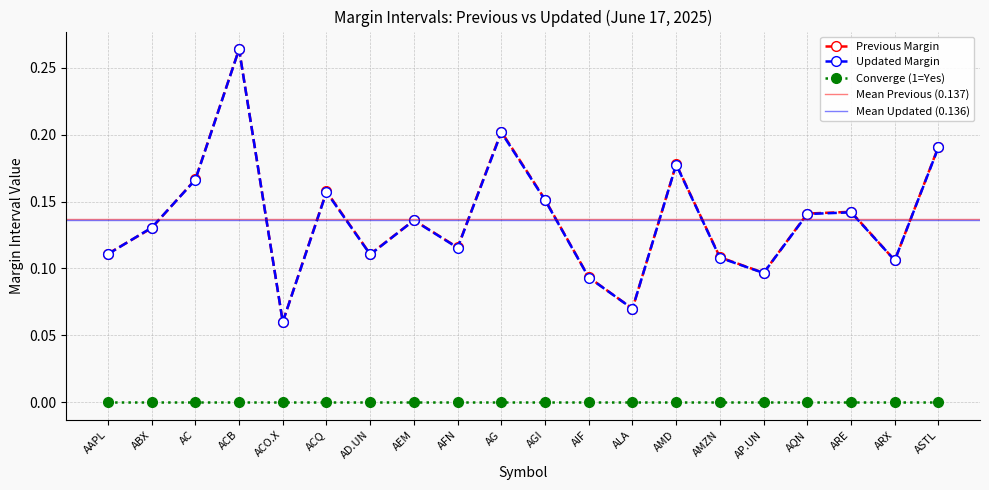

What is the average value of the Previous Margin series?

0.1